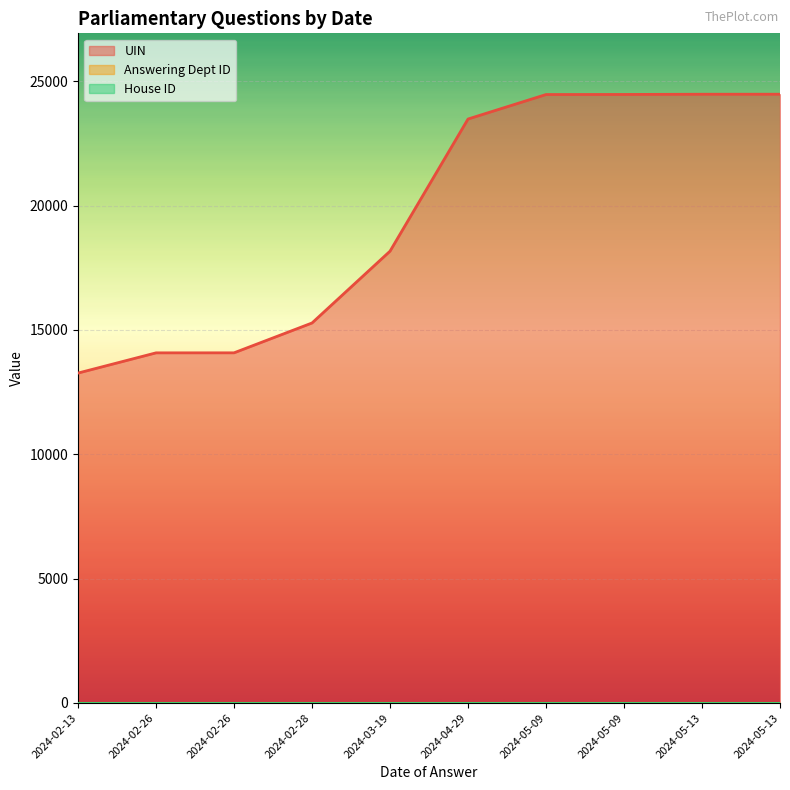

At which category is the sum across all series the highest?

2024-05-13